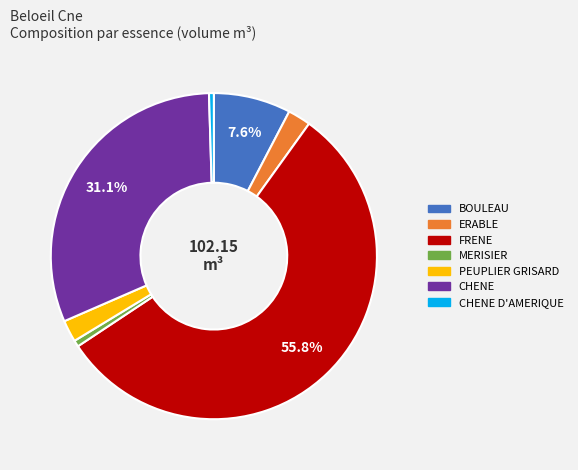

Is there any slice that represents more than half of the pie?

Yes